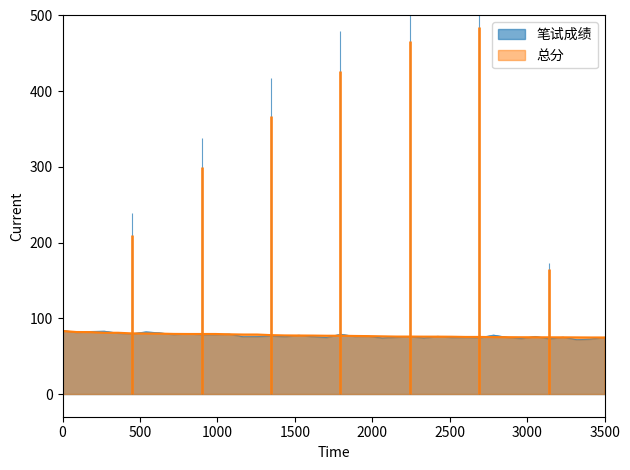

How many data points does each series have?

40